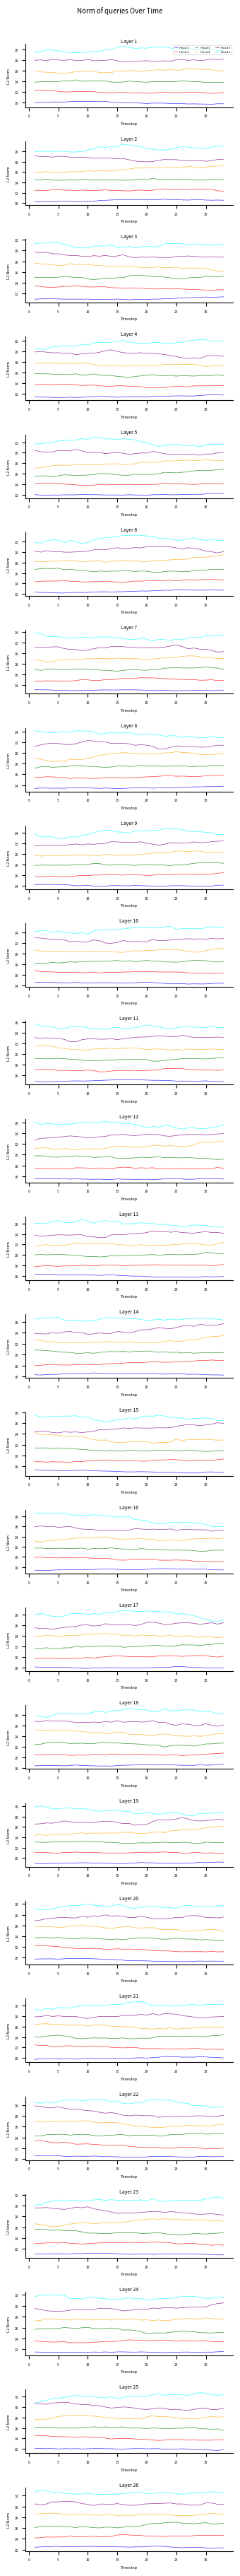

List the series in order of their peak value, lowest first.

Head 1, Head 2, Head 3, Head 4, Head 5, Head 6